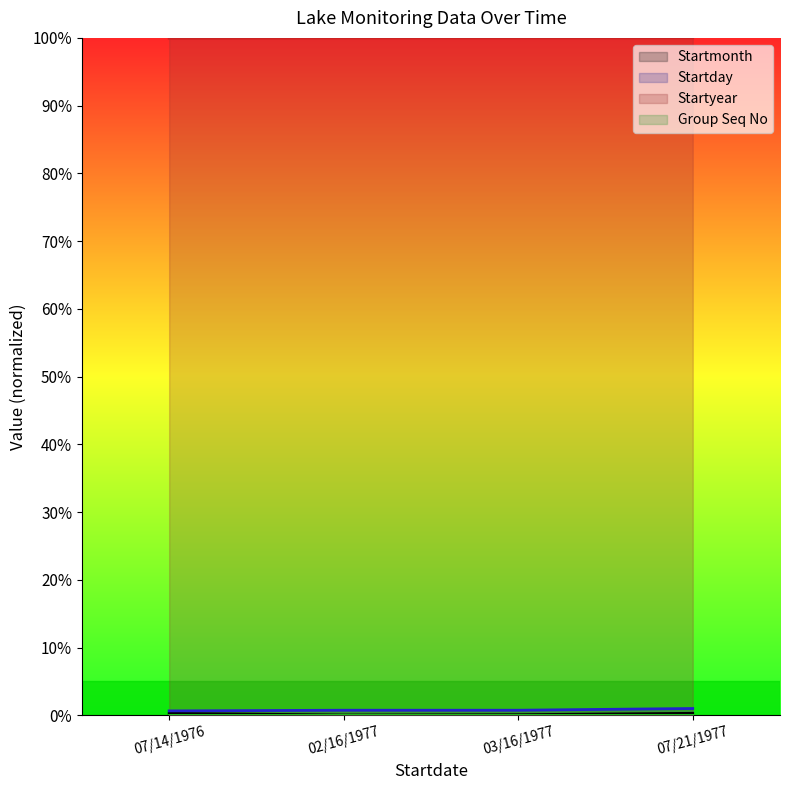

At which category is the sum across all series the highest?

07/21/1977